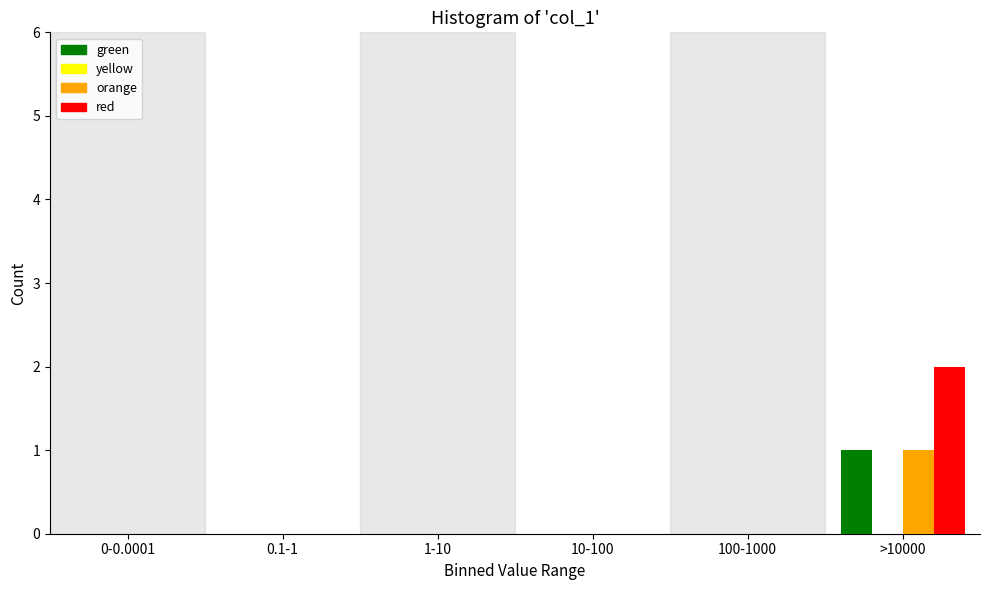

Reading right to left, transcribe all the data shown in this chart.

green: >10000=1	100-1000=0	10-100=0	1-10=0	0.1-1=0	0-0.0001=0
orange: >10000=1	100-1000=0	10-100=0	1-10=0	0.1-1=0	0-0.0001=0
red: >10000=2	100-1000=0	10-100=0	1-10=0	0.1-1=0	0-0.0001=0